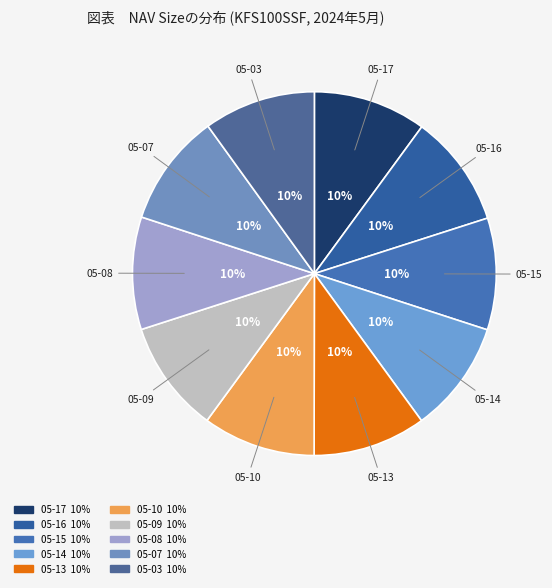

Is there any slice that represents more than half of the pie?

No